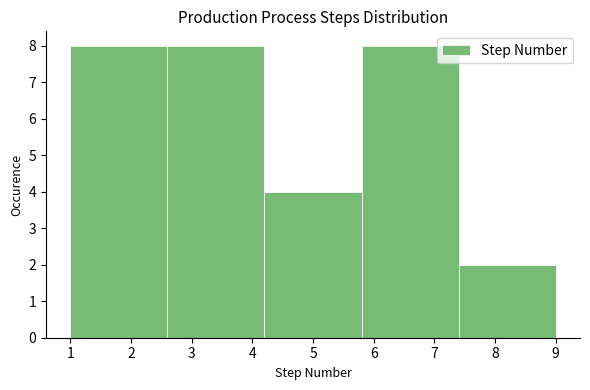

Reading left to right, list every bar in this chart as the range it spans on the x-axis followed by its height. The values are not printed on the chart, so give them approximately, as read against the axis.

1.0 to 2.6: 8
2.6 to 4.2: 8
4.2 to 5.8: 4
5.8 to 7.4: 8
7.4 to 9.0: 2